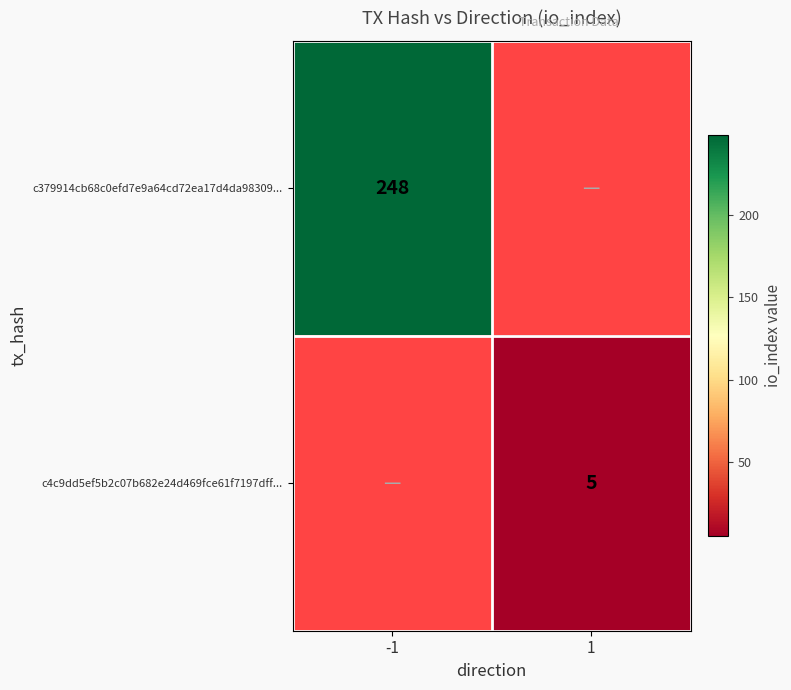

The c379914cb68c0efd7e9a64cd72ea17d4da98309... series shows 344 at -1. True or false?

False